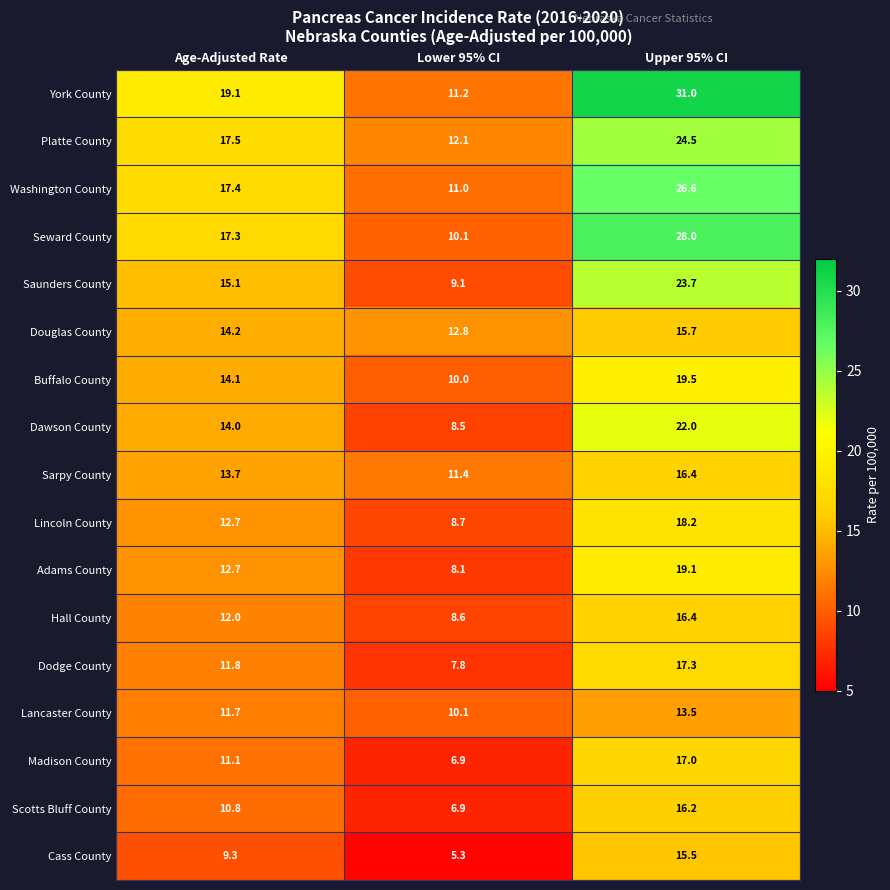

Read the Dawson County value at Lower 95% CI.

8.5